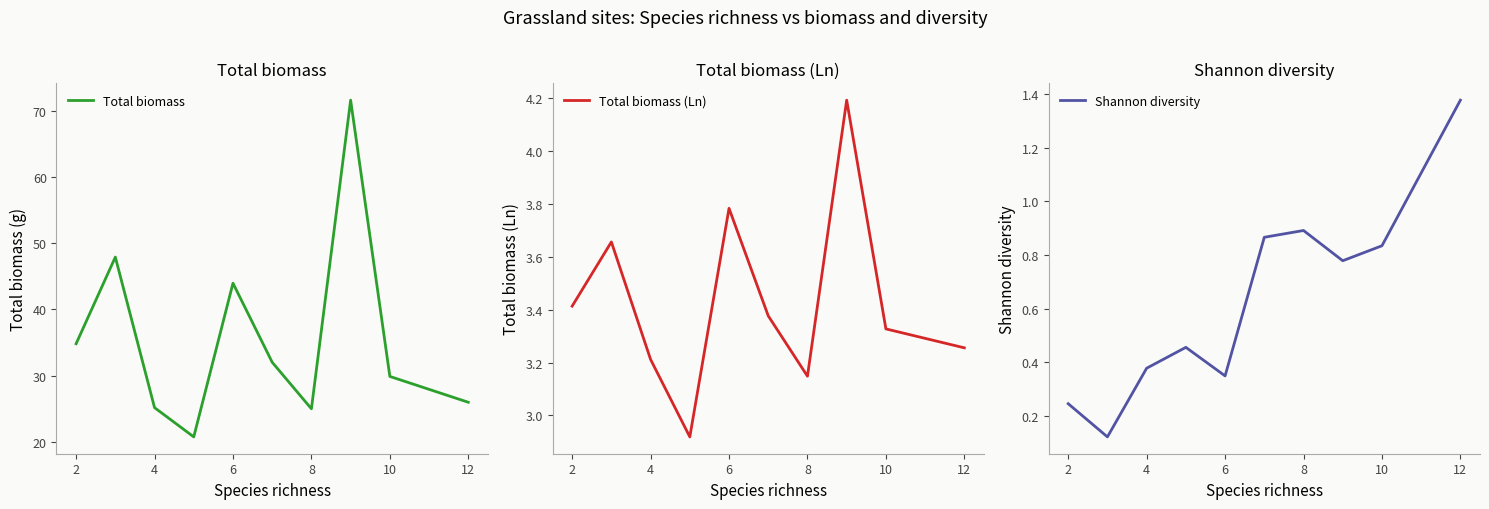

Reading right to left, what are all the values shown in this chart?

Total biomass: 26.0	29.9	71.6	25.0	32.0	44.0	20.7	25.1	47.9	34.8
Total biomass (Ln): 3.3	3.3	4.2	3.1	3.4	3.8	2.9	3.2	3.7	3.4
Shannon diversity: 1.4	0.8	0.8	0.9	0.9	0.3	0.5	0.4	0.1	0.2